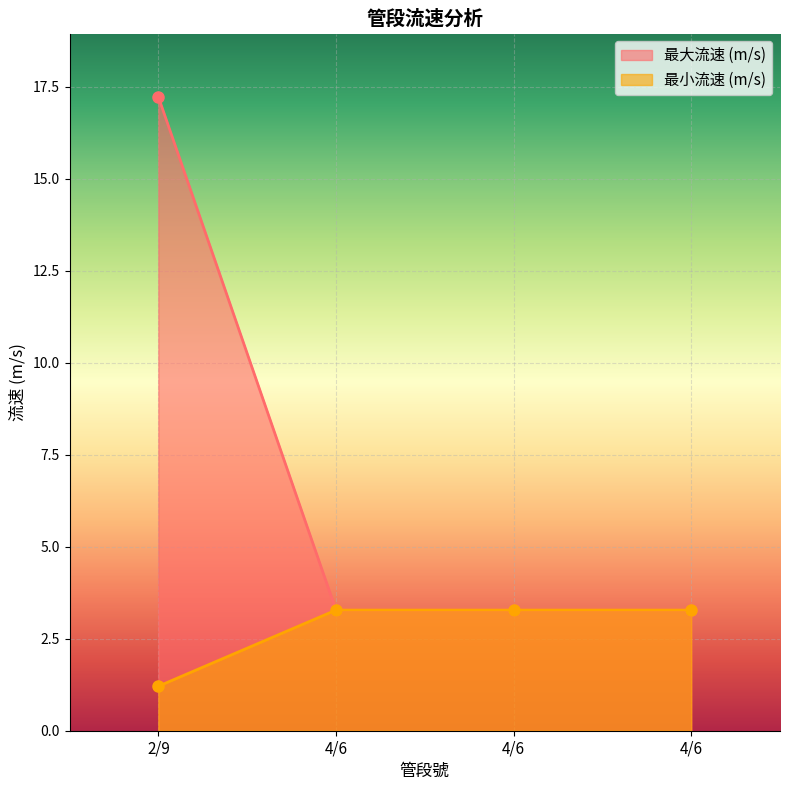

True or false: 最小流速 (m/s) and 最大流速 (m/s) intersect in this chart.

False